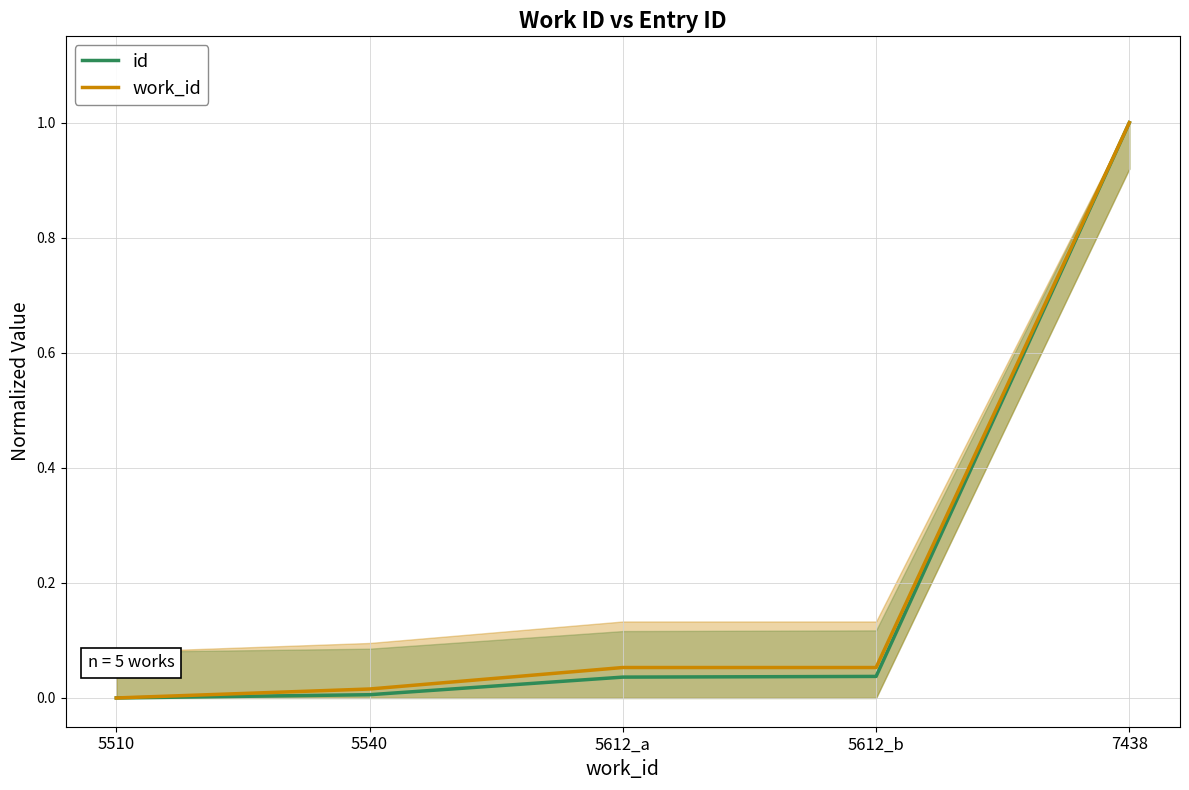

Which category has the lowest value in the work_id series?

5510